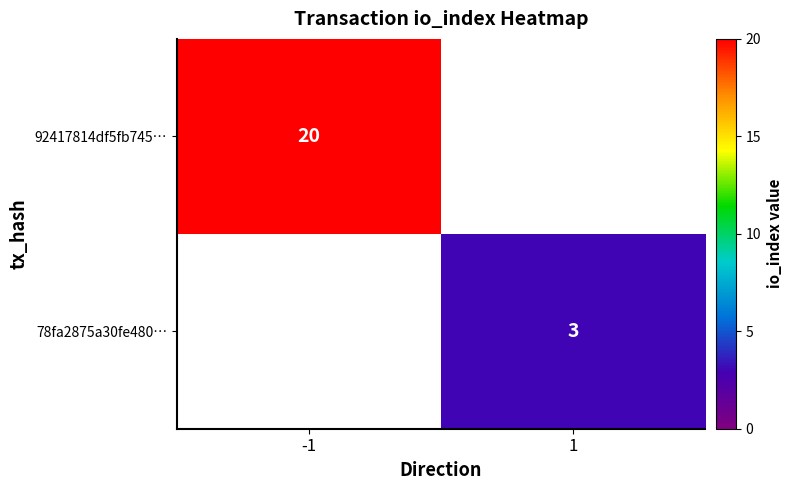

Is it true that 78fa2875a30fe480… equals 3 at 1?

True